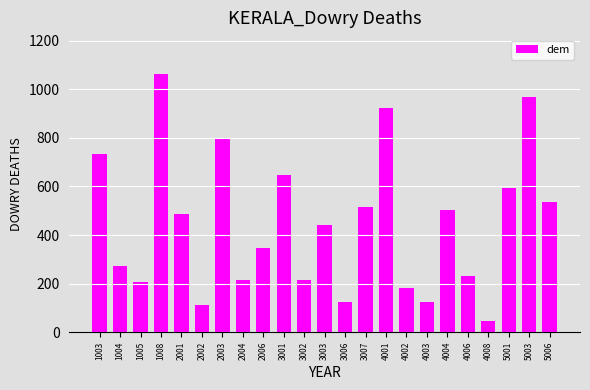

Where is the data nearest to the value 555?

5006